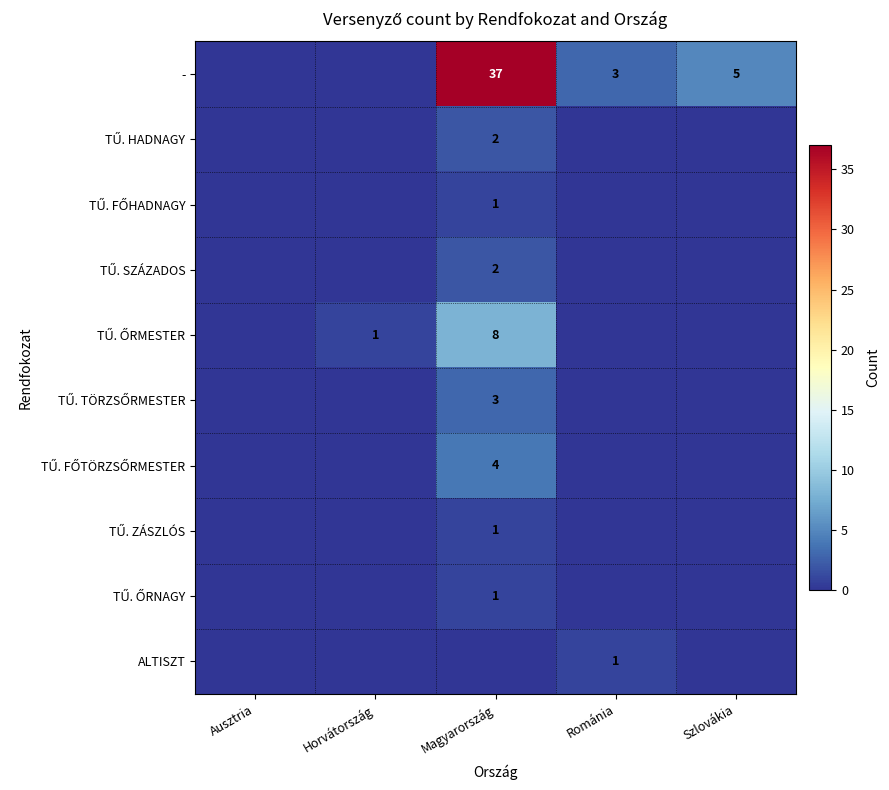

The TŰ. TÖRZSŐRMESTER series shows 0 at Horvátország. True or false?

True